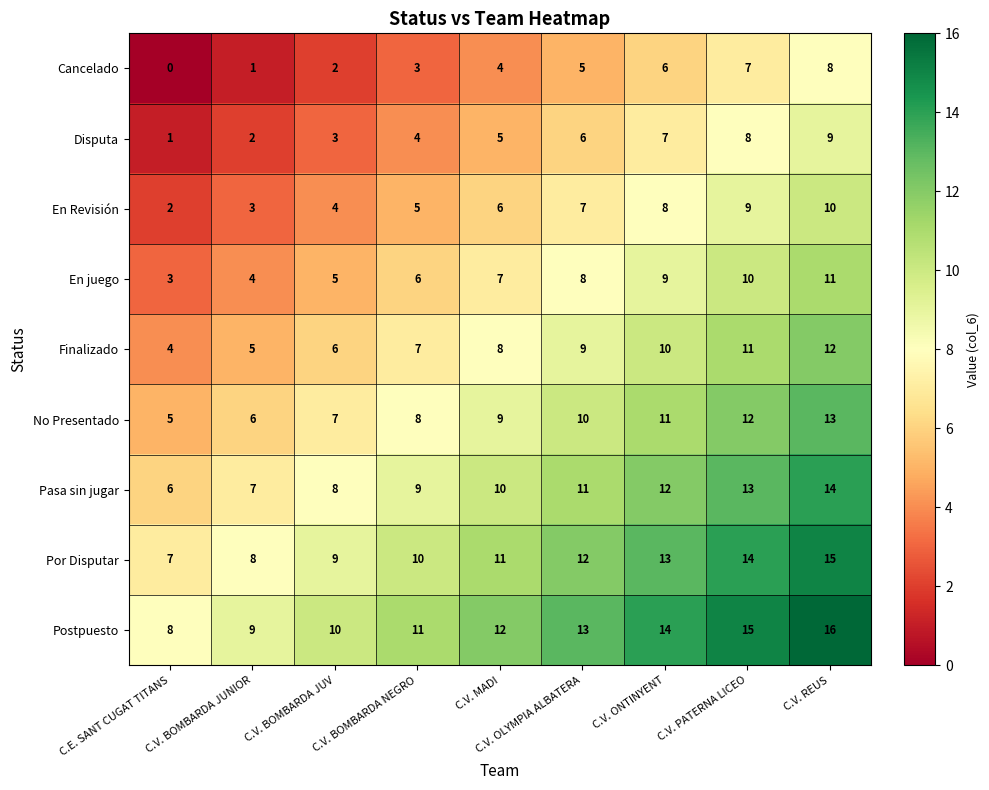

Count the number of data series in this chart.

9